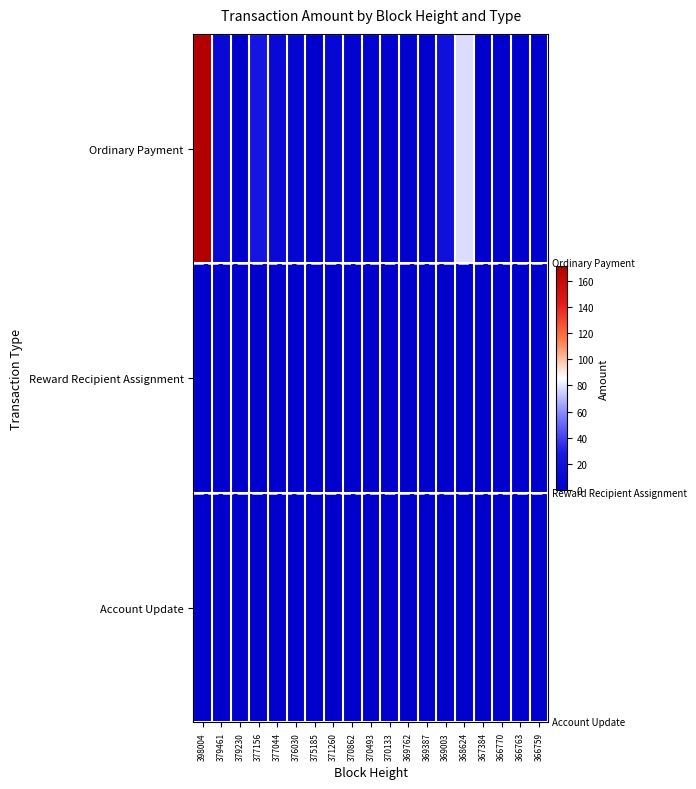

Between 366770 and 370133, which is larger?

370133